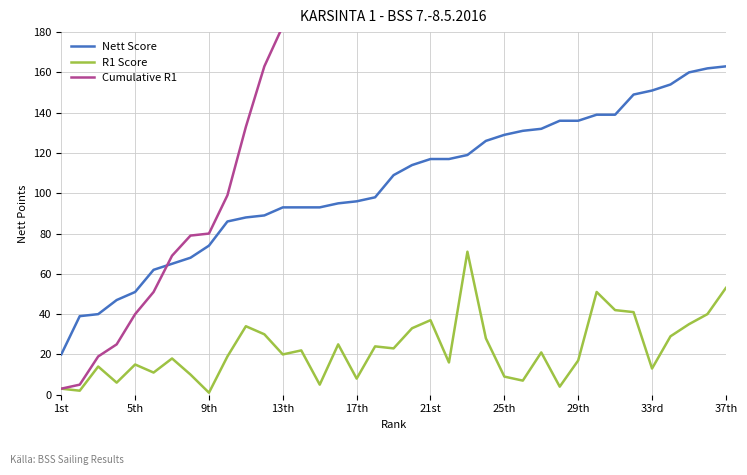

True or false: Nett Score and R1 Score intersect in this chart.

False